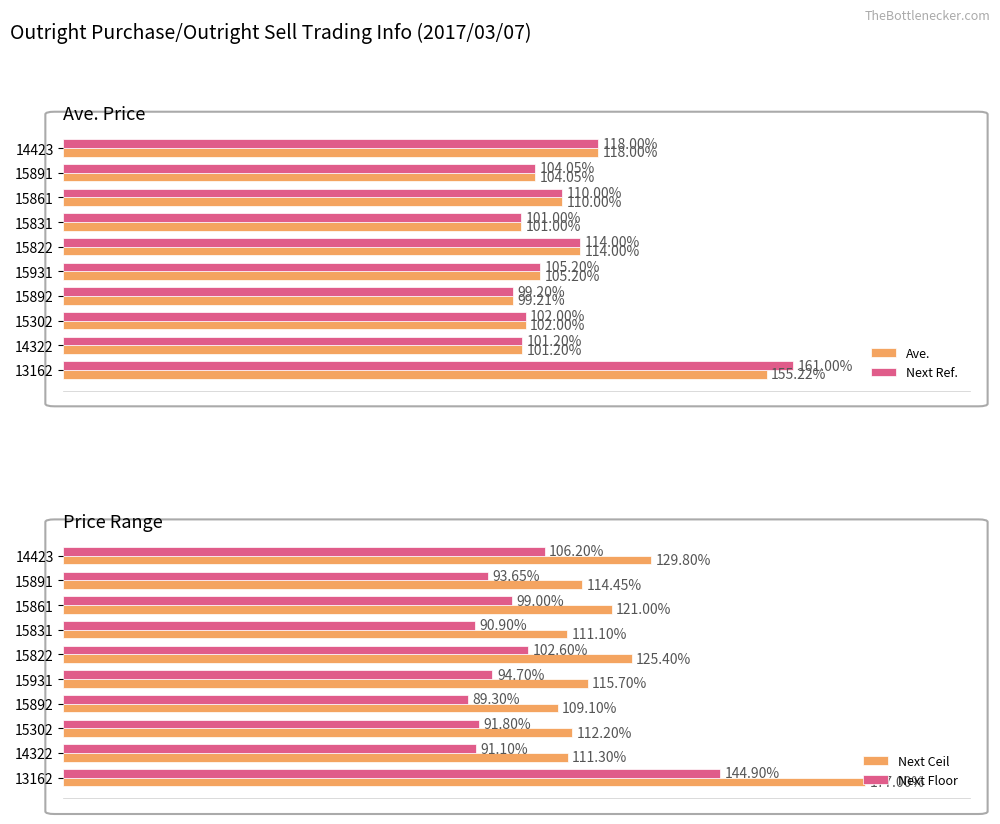

Rank the categories by Ave. value from highest to lowest.

13162, 14423, 15822, 15861, 15931, 15891, 15302, 14322, 15831, 15892